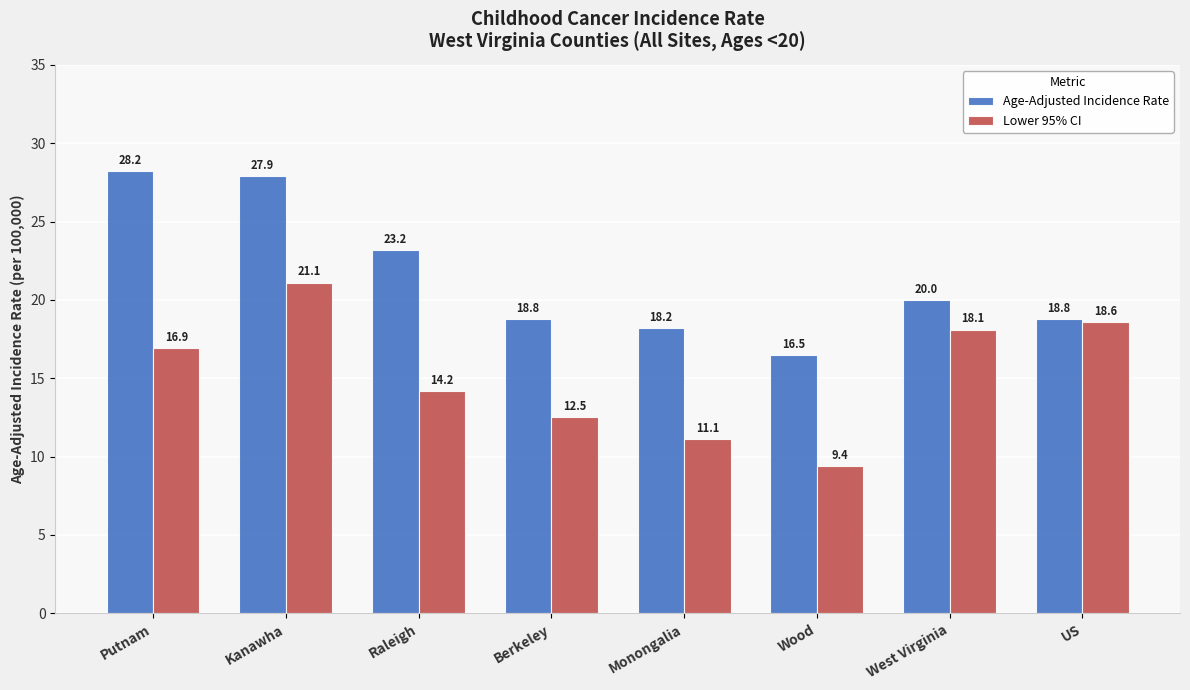

Rank the series by their average value, from highest to lowest.

Age-Adjusted Incidence Rate, Lower 95% CI